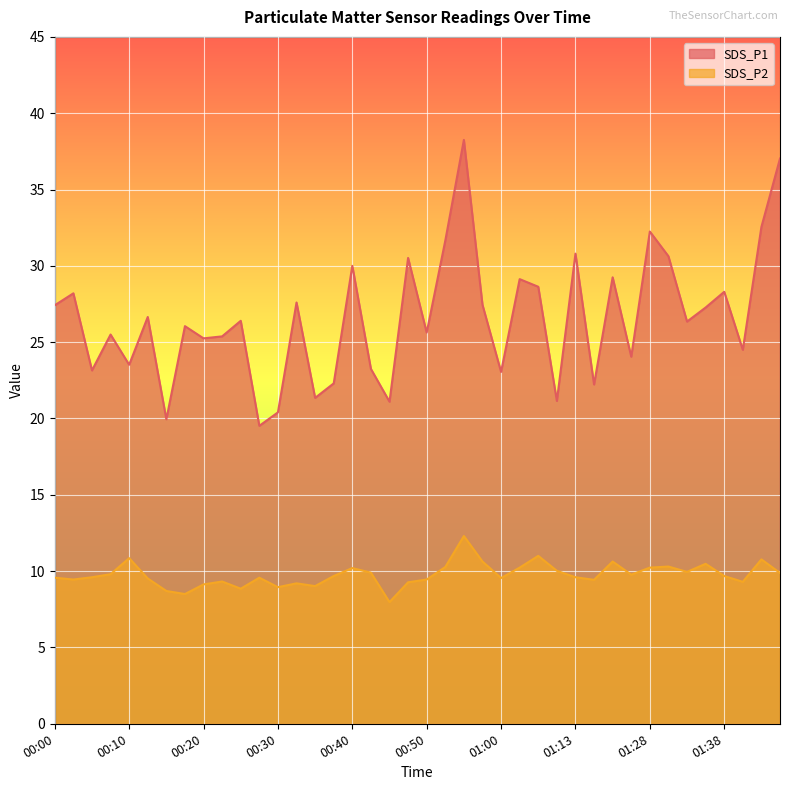

At how many categories does at least one series exceed 17?

40